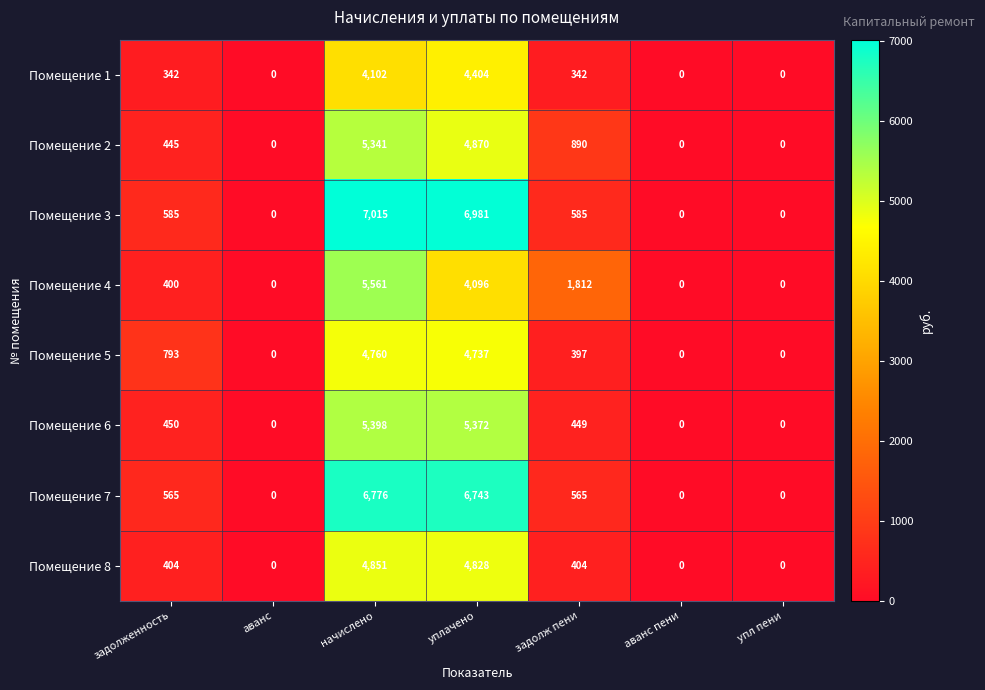

How many positive values does the Помещение 5 series have?

4